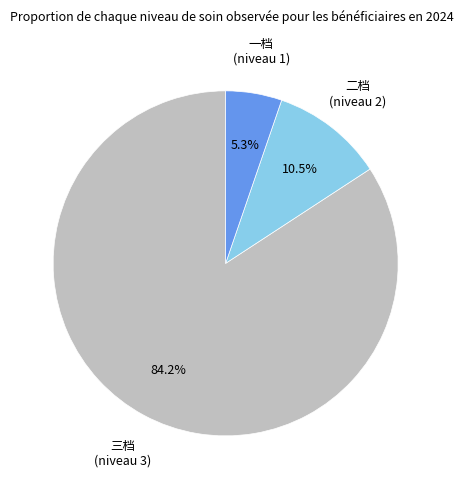

Is there a majority slice in this chart?

Yes